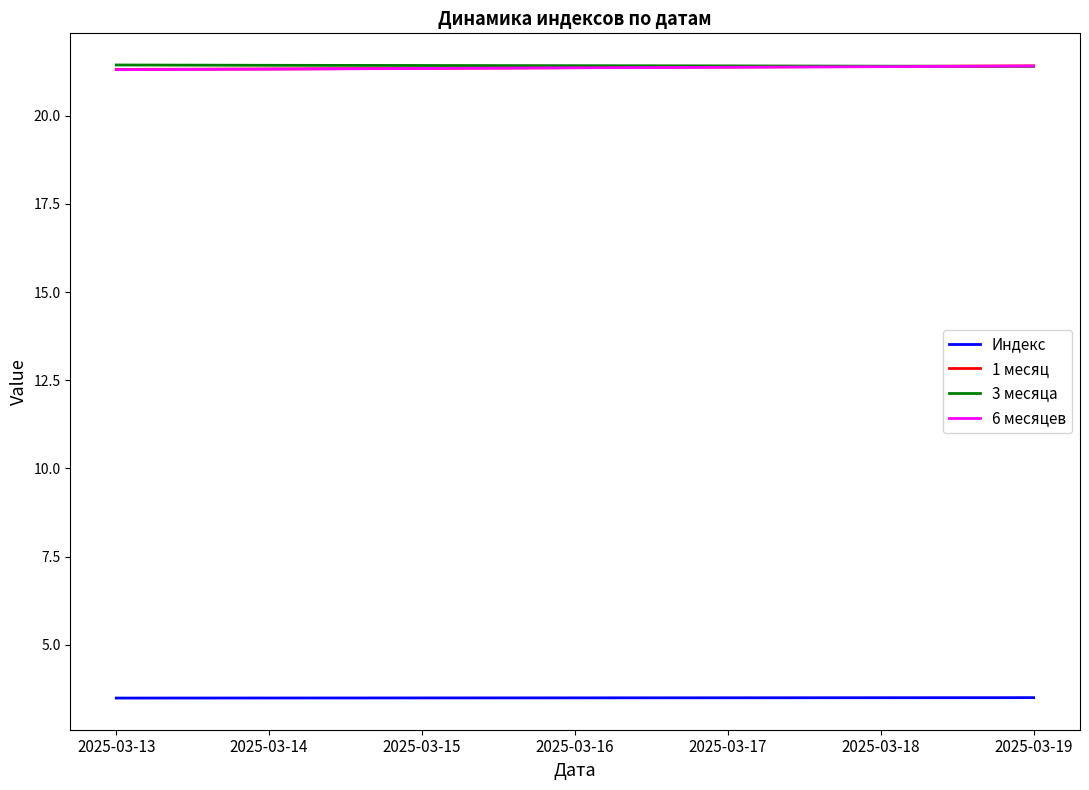

The 3 месяца series shows 28.1 at 2025-03-19. True or false?

False